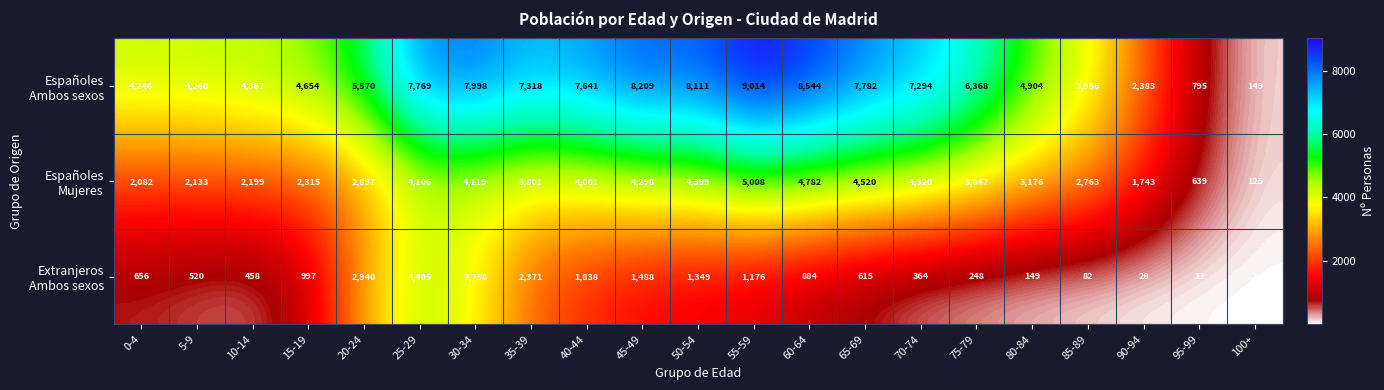

What is the spread (max minus min) of values at 95-99?

783